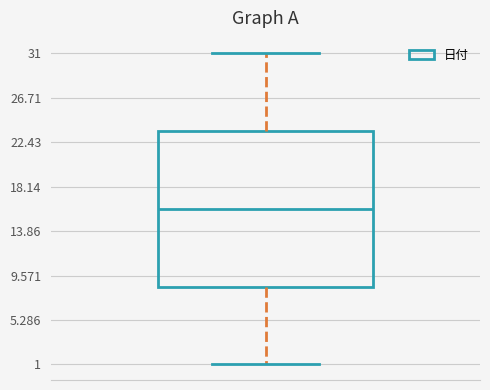

Read this box plot against the y-axis: the position of the median line, the range covered by the box, and the ends of both whiskers. The values are not printed on the chart, so give them approximately, as read against the axis.

median 16.0, box 8.5 to 23.5, whiskers 1.0 to 31.0